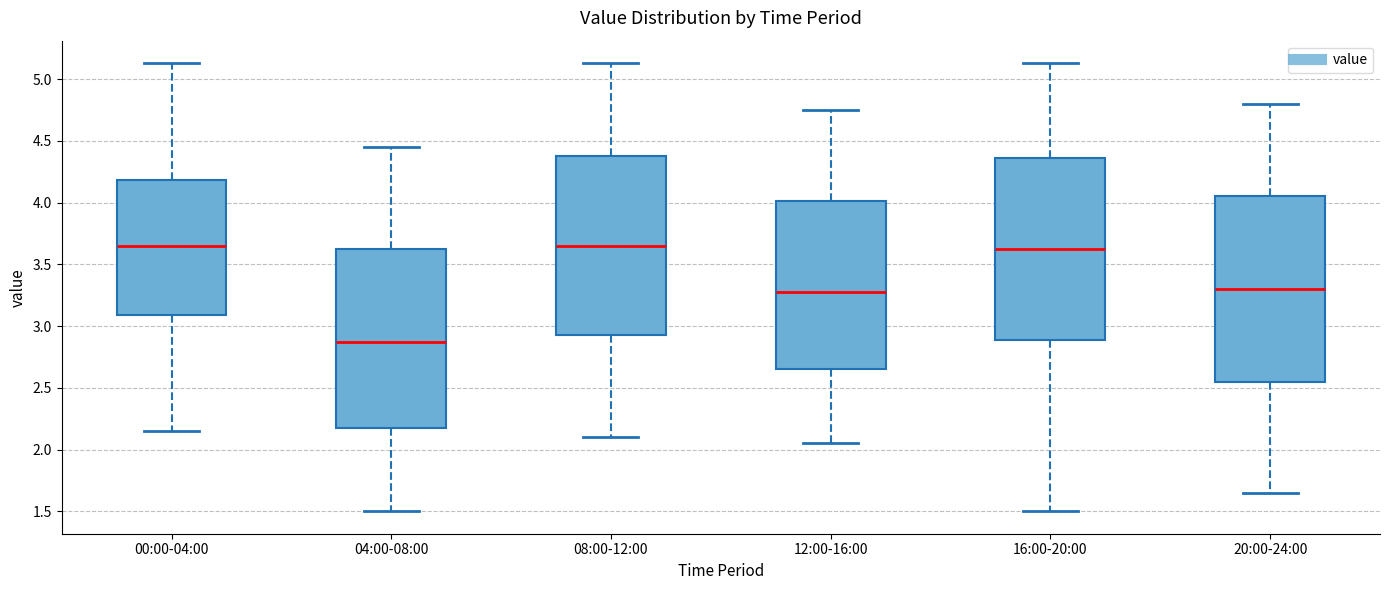

Where is the lower edge of the box for 04:00-08:00 on the y-axis? The values are not printed on the chart, so give them approximately, as read against the axis.

2.20